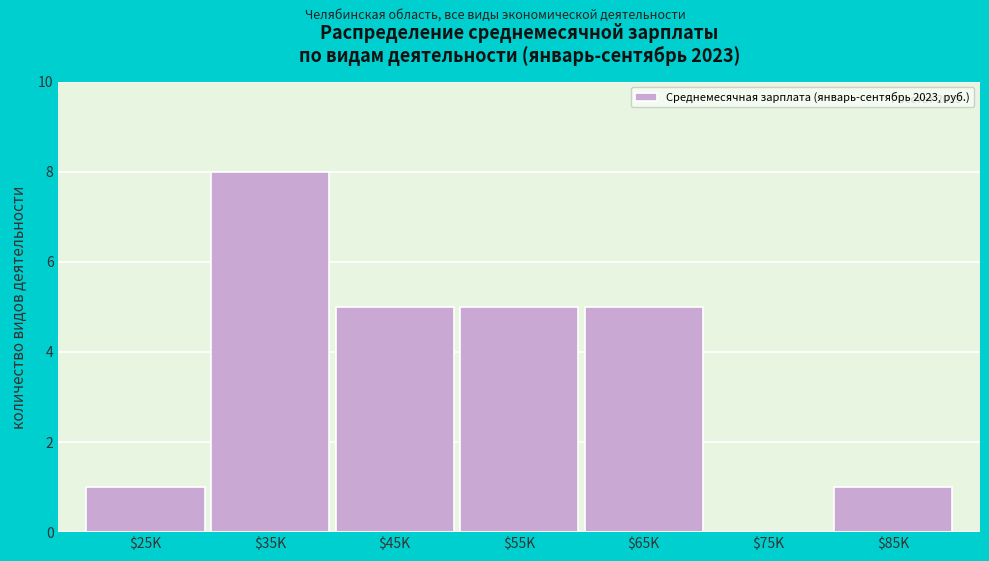

What is the sum of all values?

25